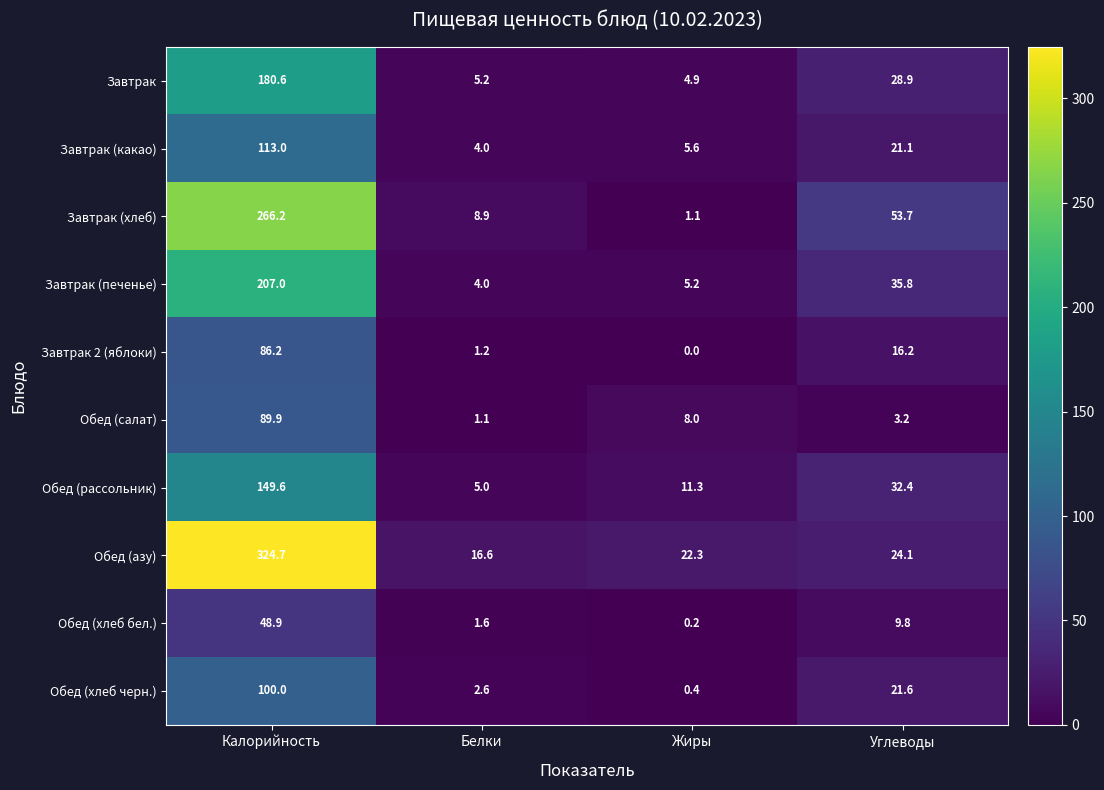

What is the difference between the second highest and second lowest values in the Обед (салат) series?

4.8